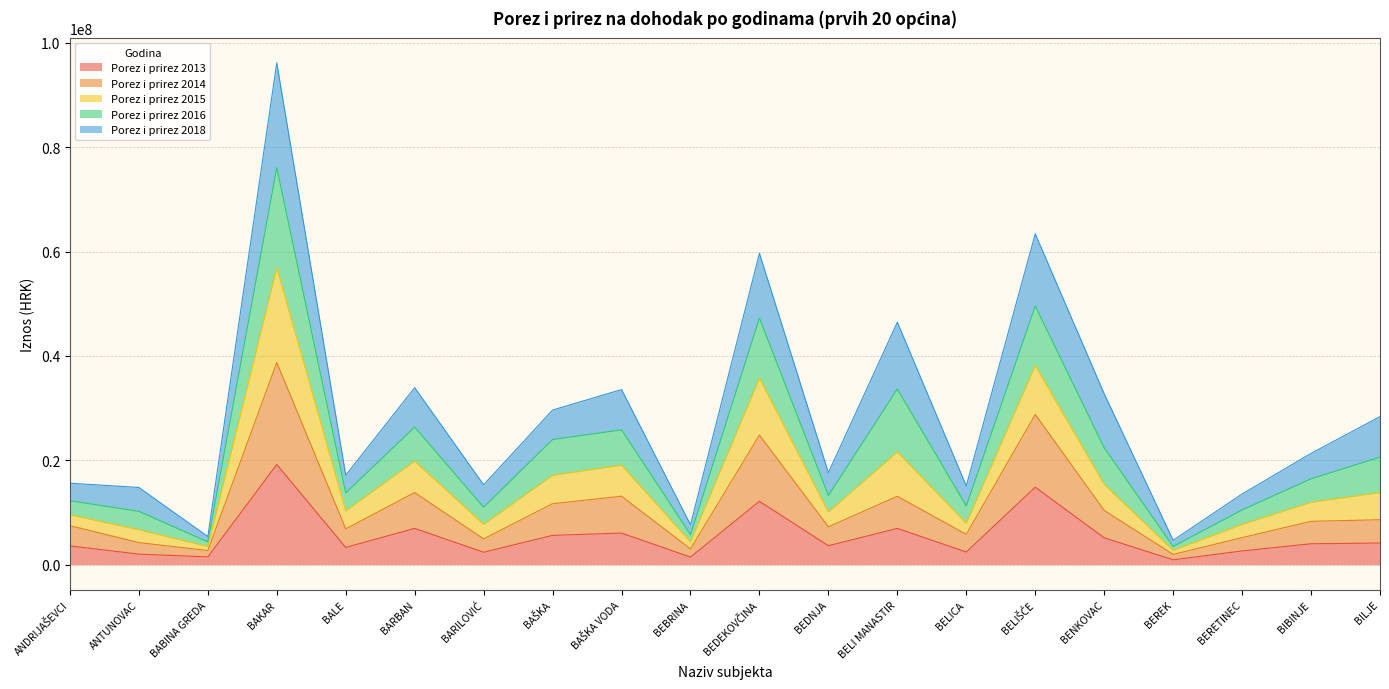

At which category is the sum across all series the highest?

BAKAR